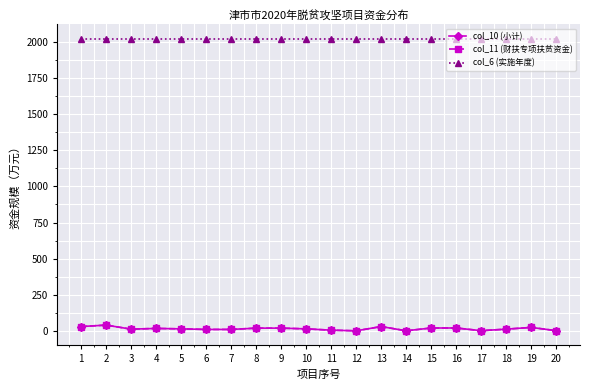

What is the maximum value shown in the chart?

2020.0